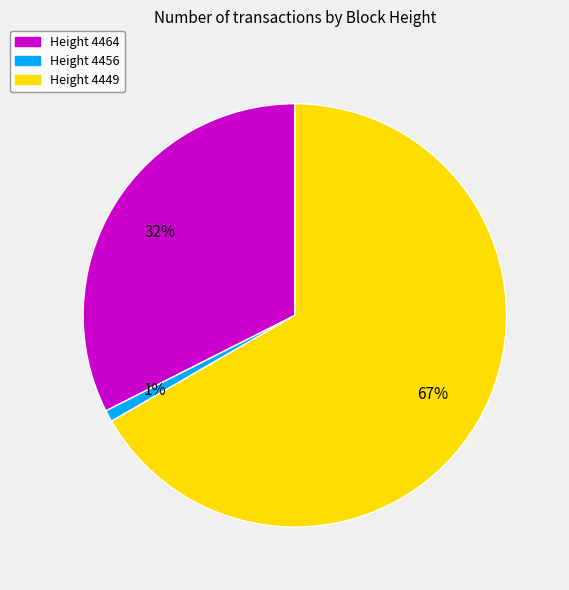

Does Height 4456 account for over 50% of the chart?

No